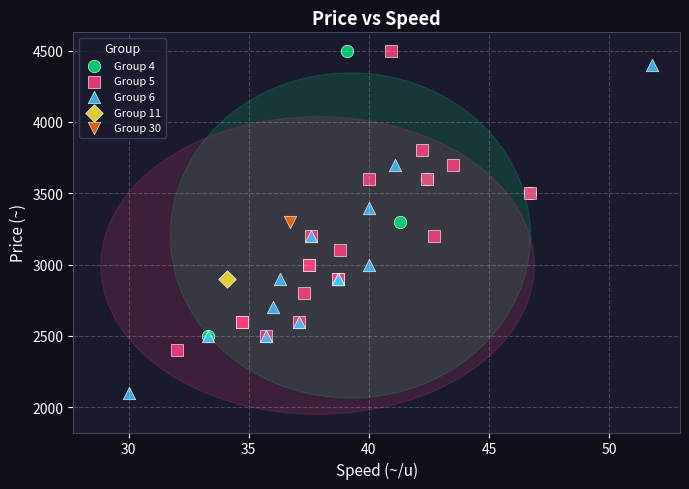

What are all the series names shown in the legend?

Group 4, Group 5, Group 6, Group 11, Group 30